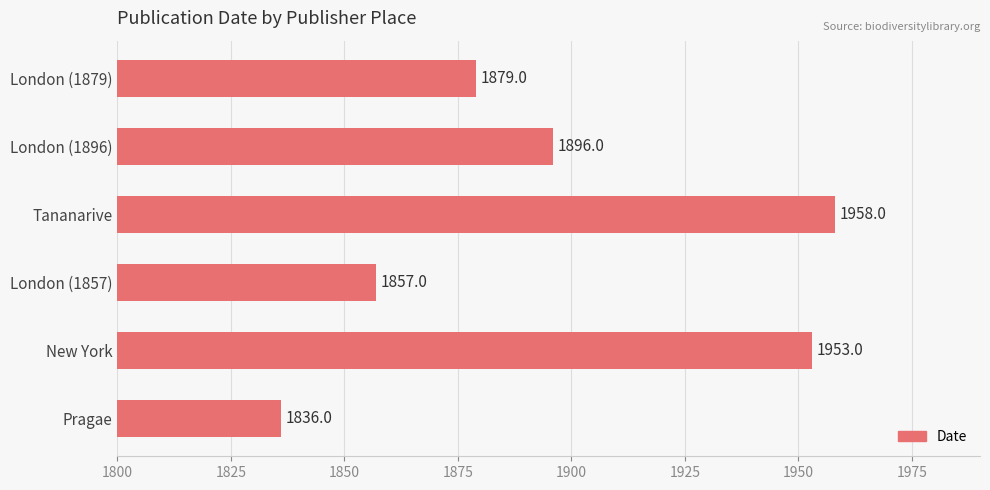

Reading top to bottom, extract all data points from this chart.

1879	1896	1958	1857	1953	1836